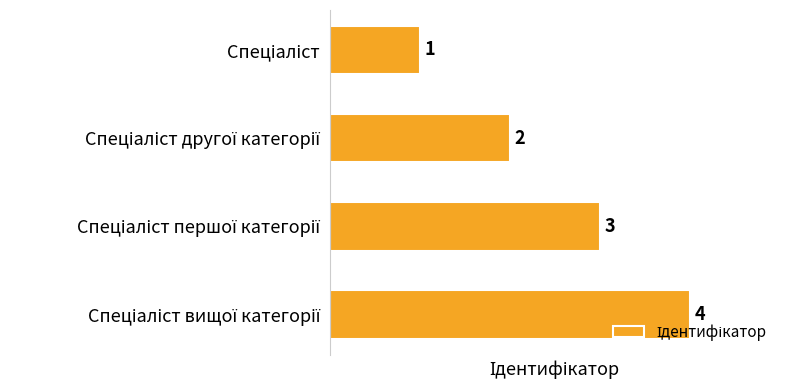

What is the sum of all values?

10